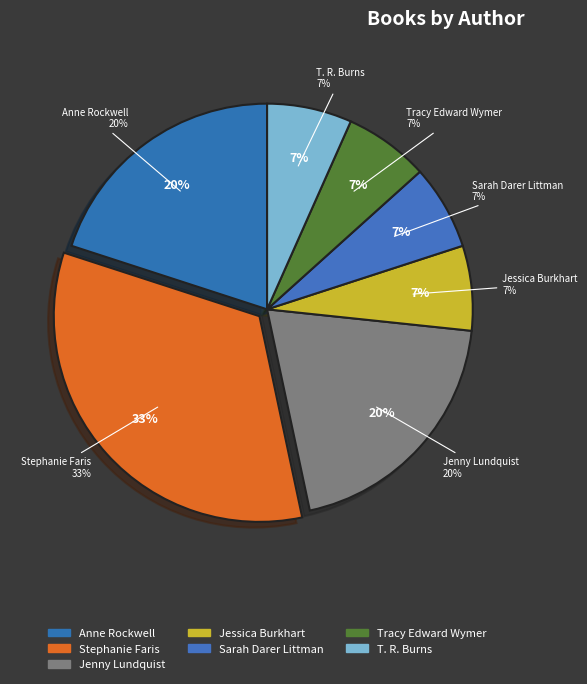

To the nearest percent, what percentage of the pie is Stephanie Faris (408137007)?

33%